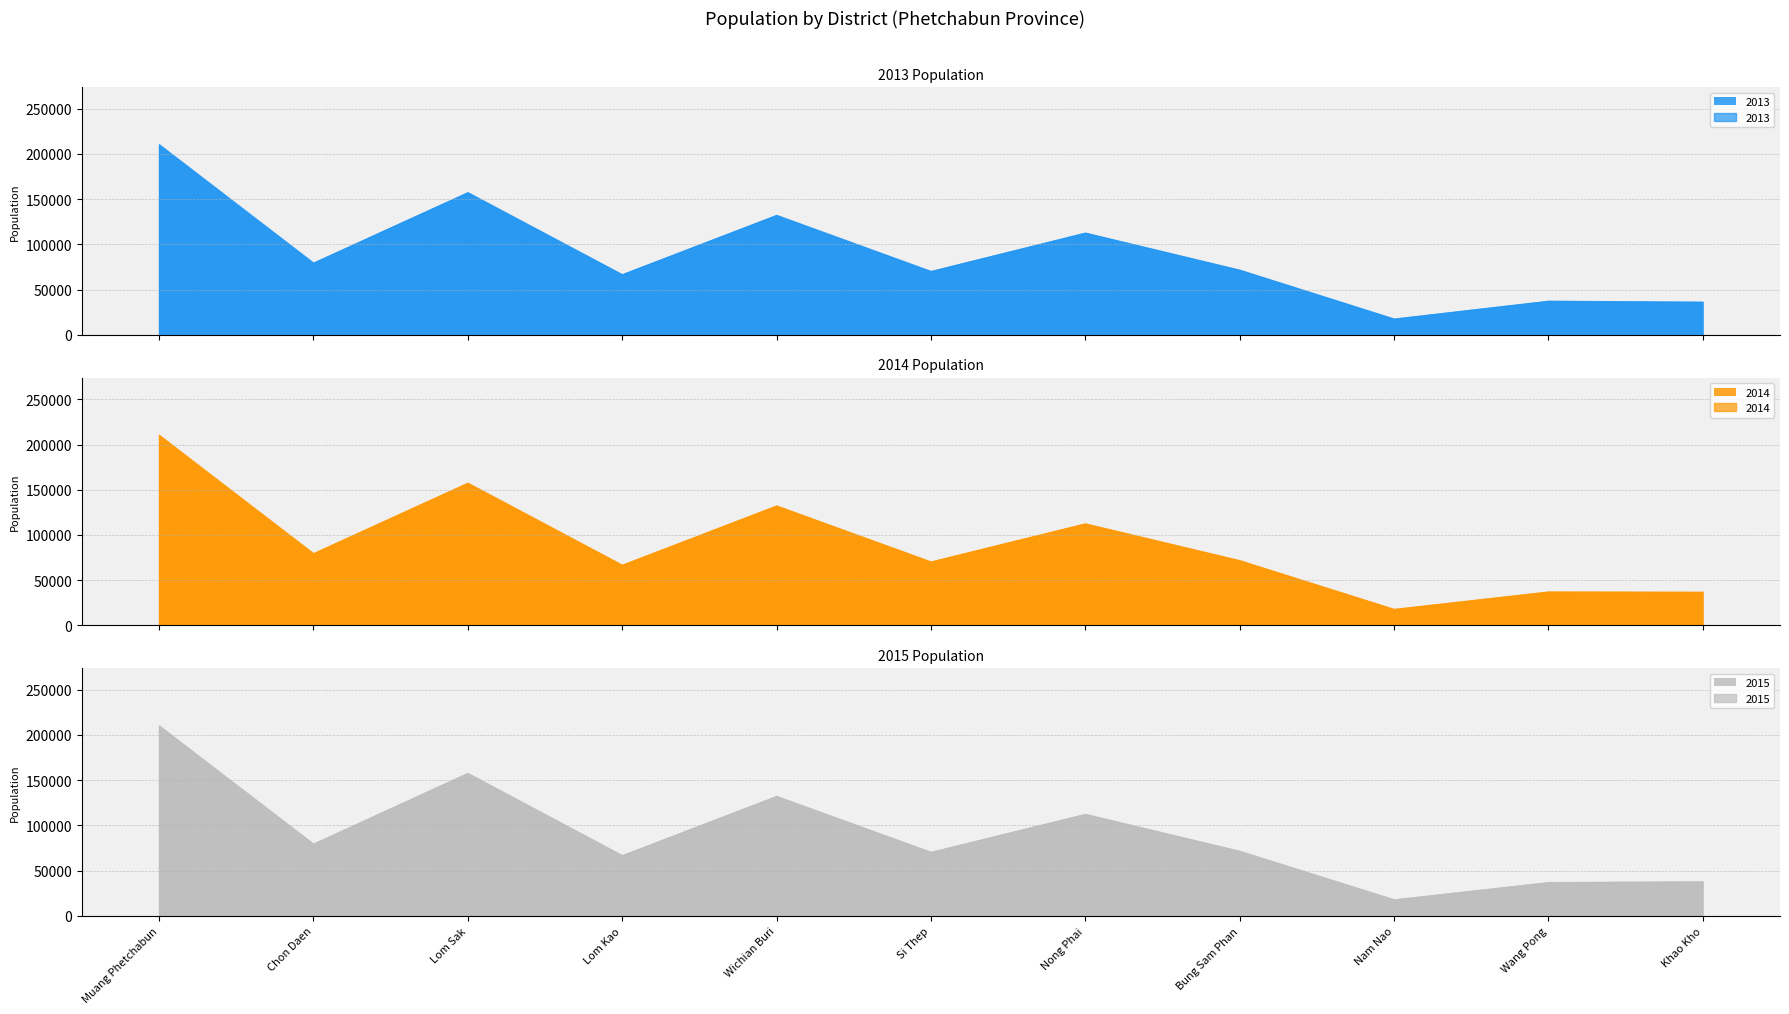

Where is 2015 nearest to the value 114389?

Nong Phai